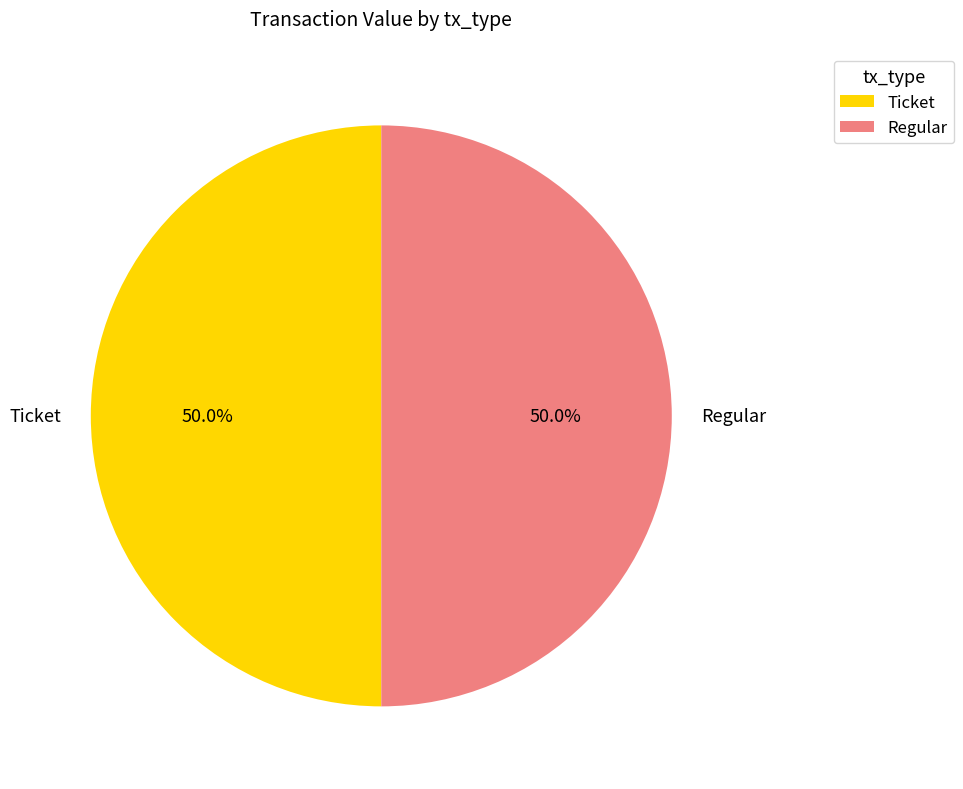

What is the total percentage of Ticket and Regular?

100.0%